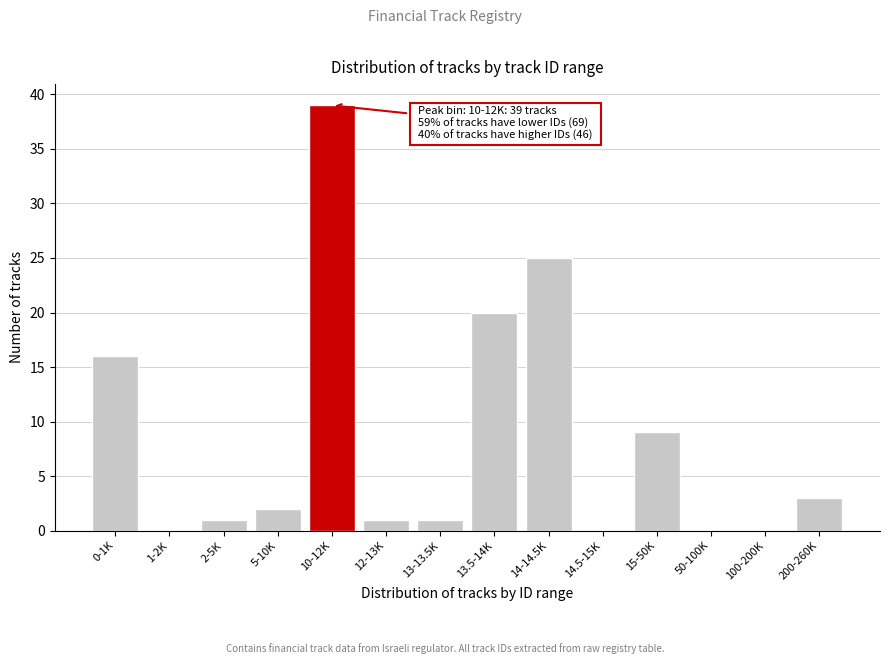

Reading left to right, extract all data points from this chart.

0-1K=16	1-2K=0	2-5K=1	5-10K=2	10-12K=39	12-13K=1	13-13.5K=1	13.5-14K=20	14-14.5K=25	14.5-15K=0	15-50K=9	50-100K=0	100-200K=0	200-260K=3